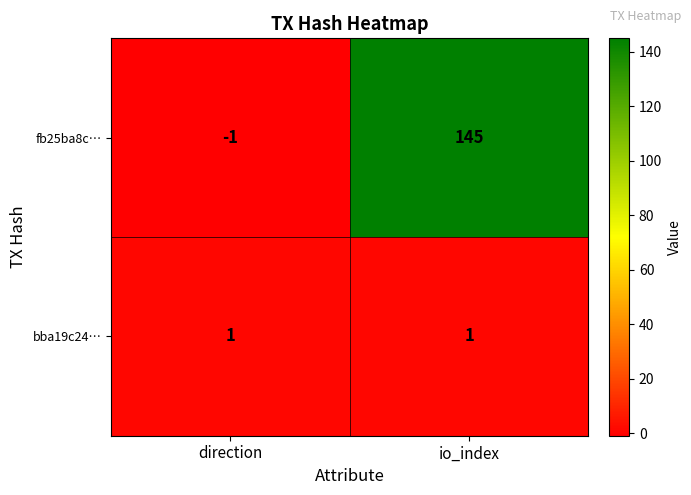

Which series changed the most between direction and io_index?

fb25ba8c…